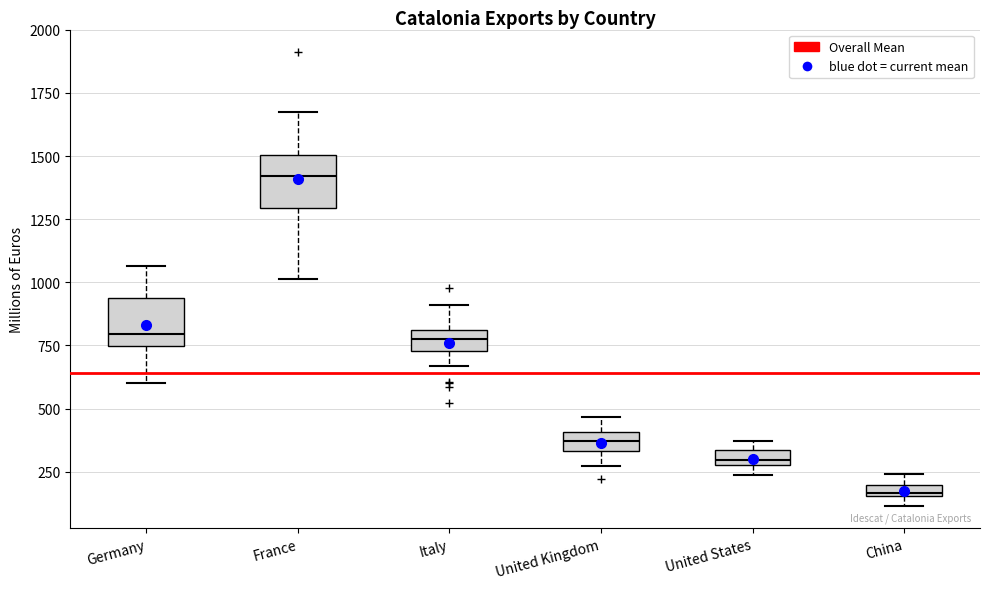

Which box has the highest median line?

France